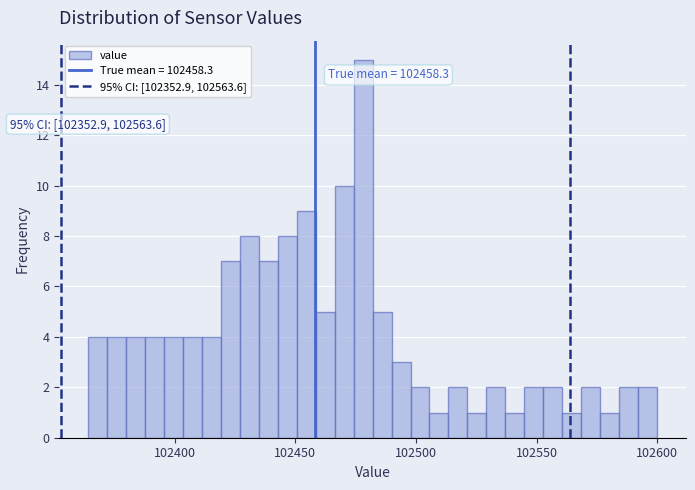

Read against the x-axis, roughly where is the centre of the tallest bar?

102480